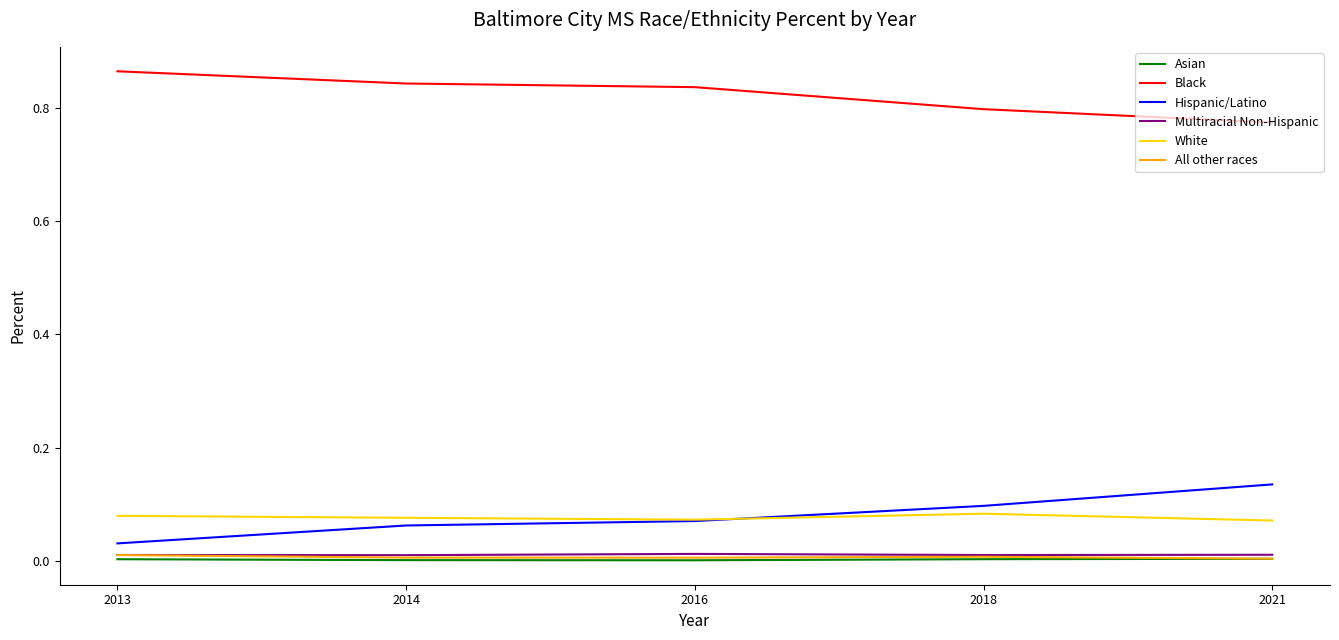

Which series has the largest total across all categories?

Black